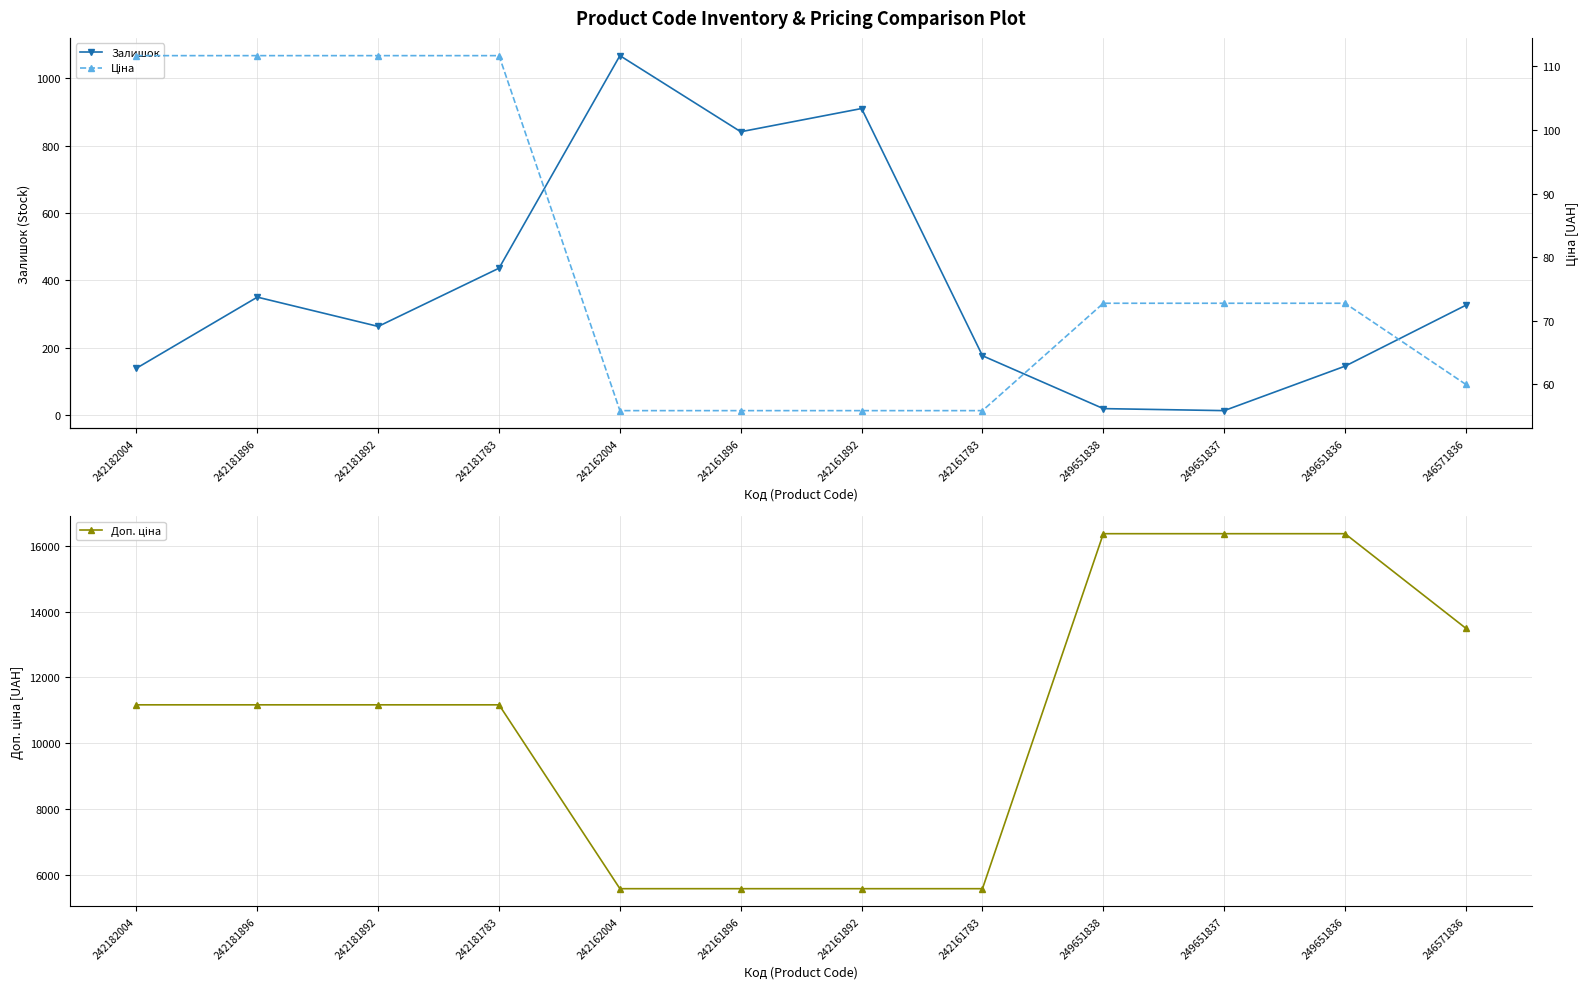

Which category has the highest value across all series?

249651838